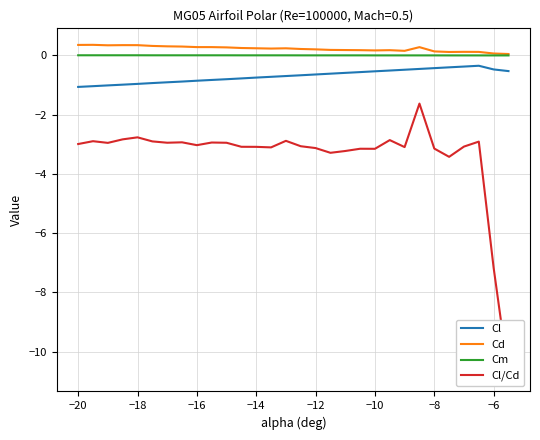

True or false: Cd and Cl intersect in this chart.

False